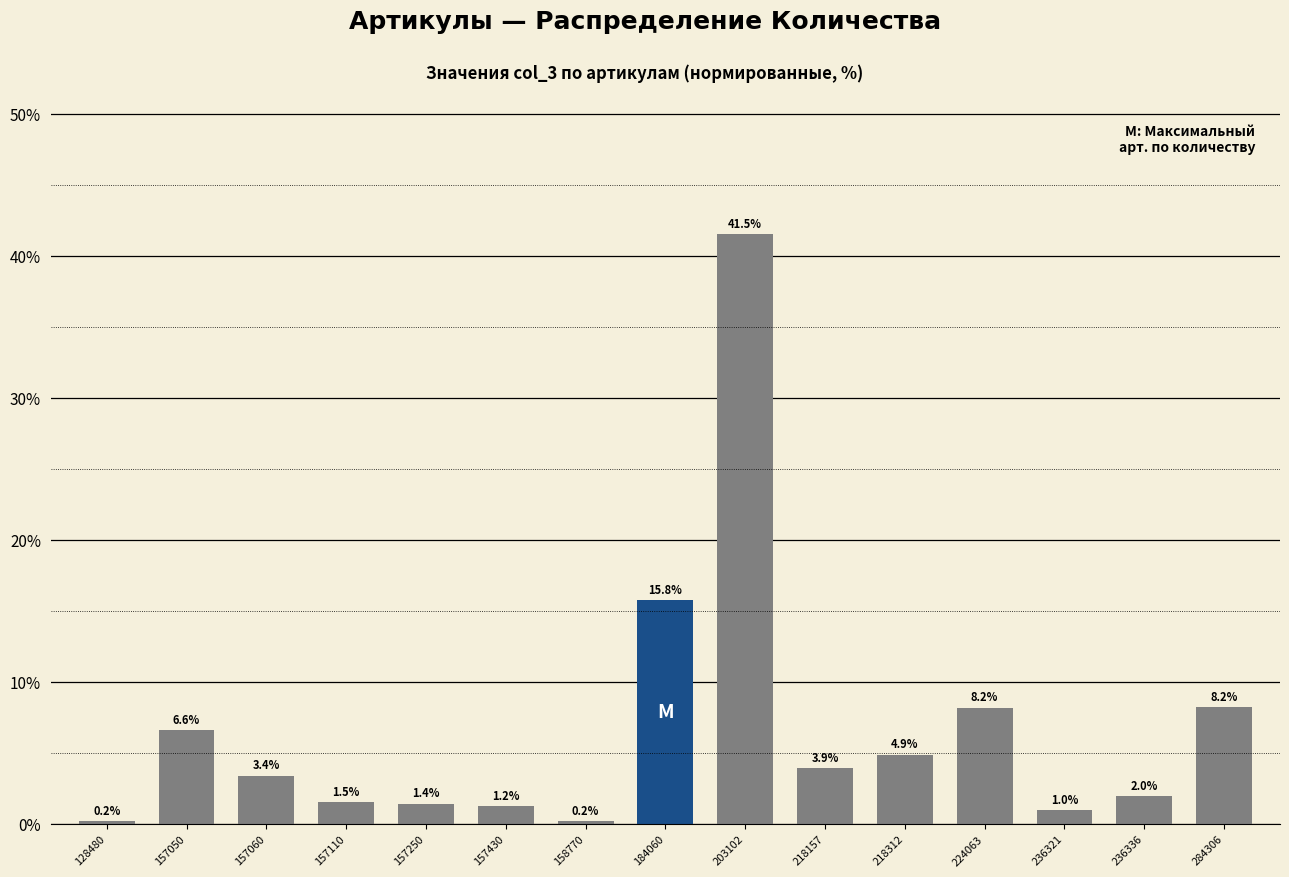

Reading left to right, transcribe all the data shown in this chart.

0.2	6.6	3.4	1.5	1.4	1.2	0.2	15.8	41.5	3.9	4.9	8.2	1.0	2.0	8.2